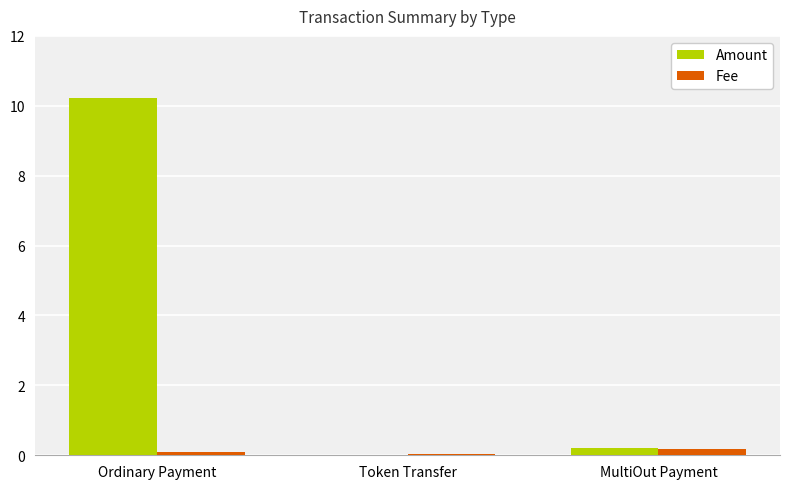

Count the number of data series in this chart.

2